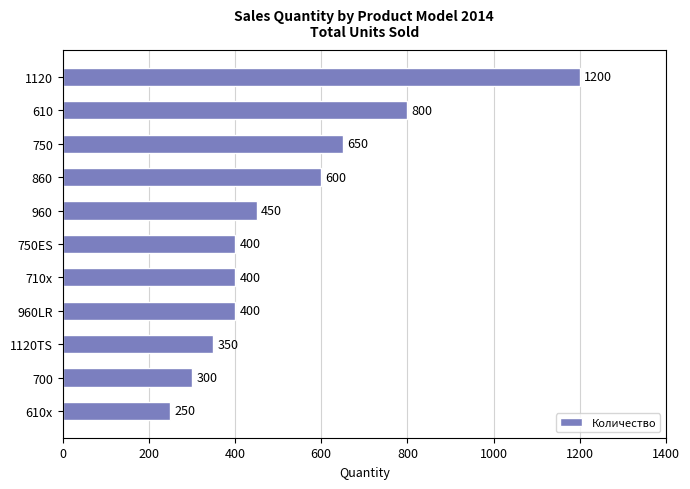

What is the difference between the second highest and minimum values?

550